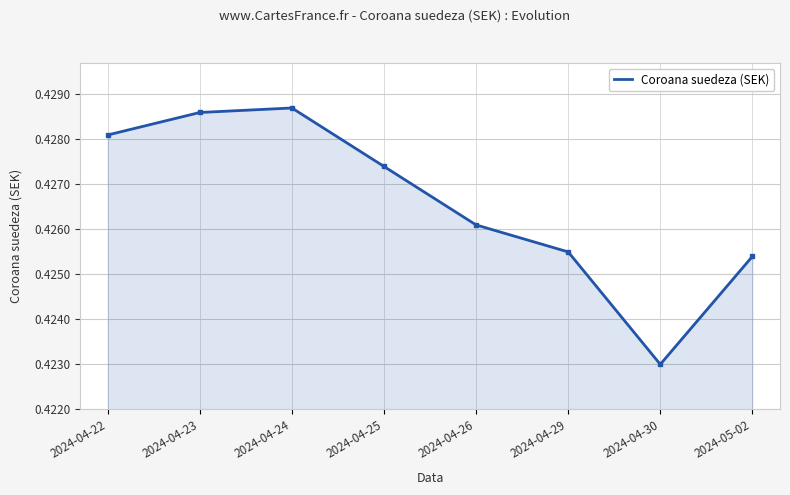

How many interior local peaks (higher than both neighbors) does the data have?

1